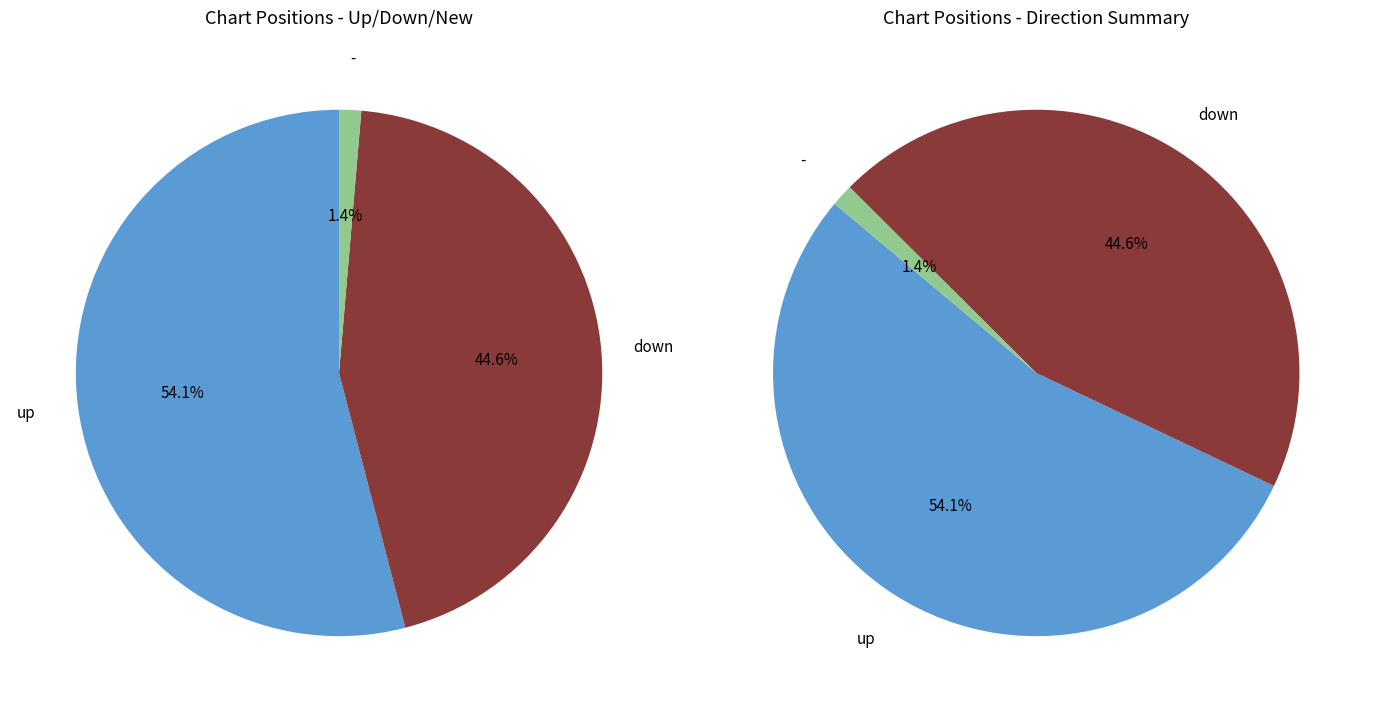

Rank the categories by value from highest to lowest.

up, down, -